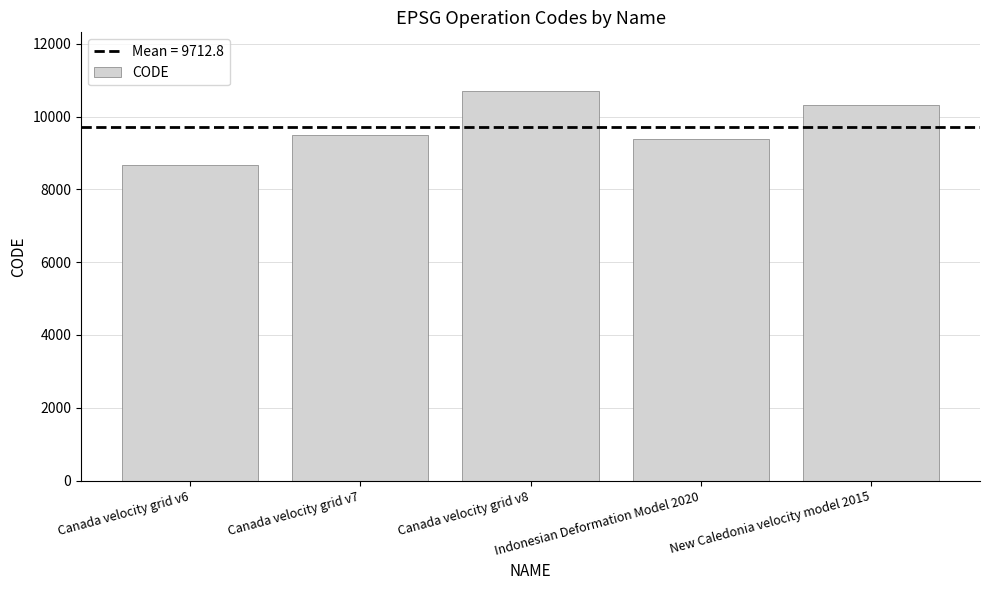

True or false: the data shows 10707 at Canada velocity grid v8.

True